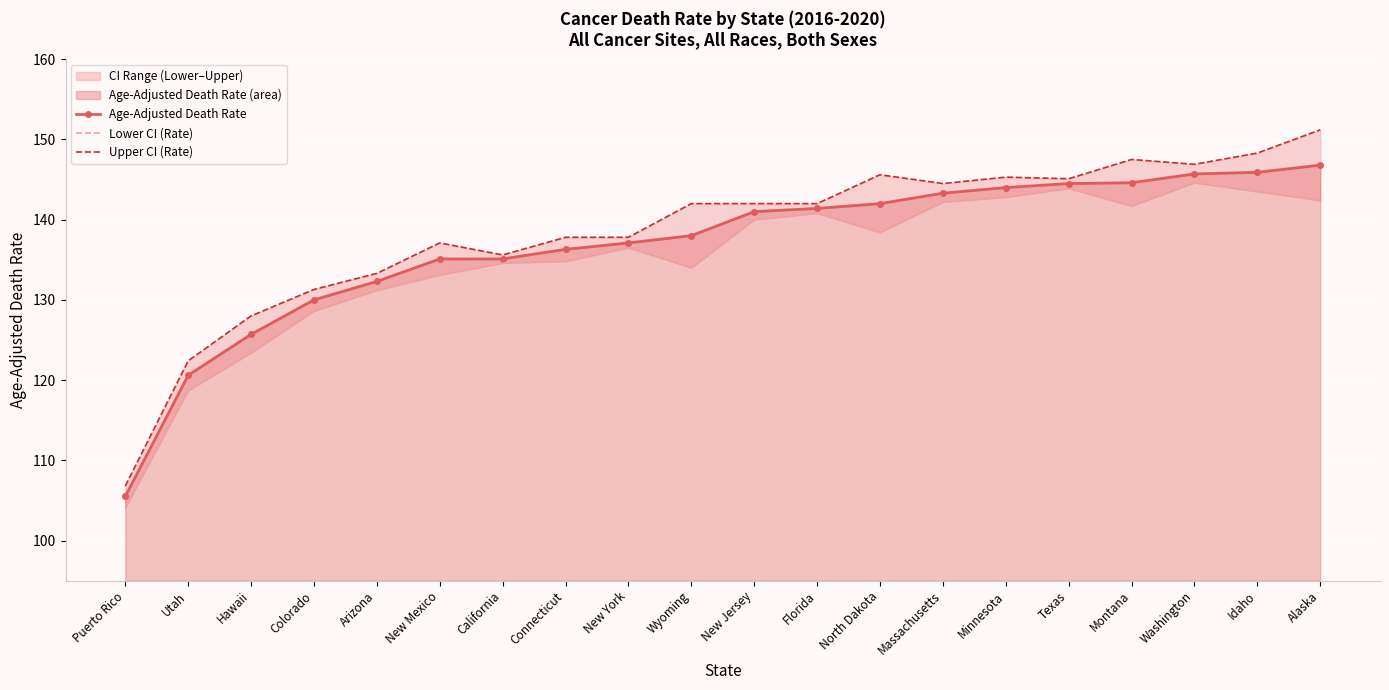

What is the greatest value displayed?

151.2